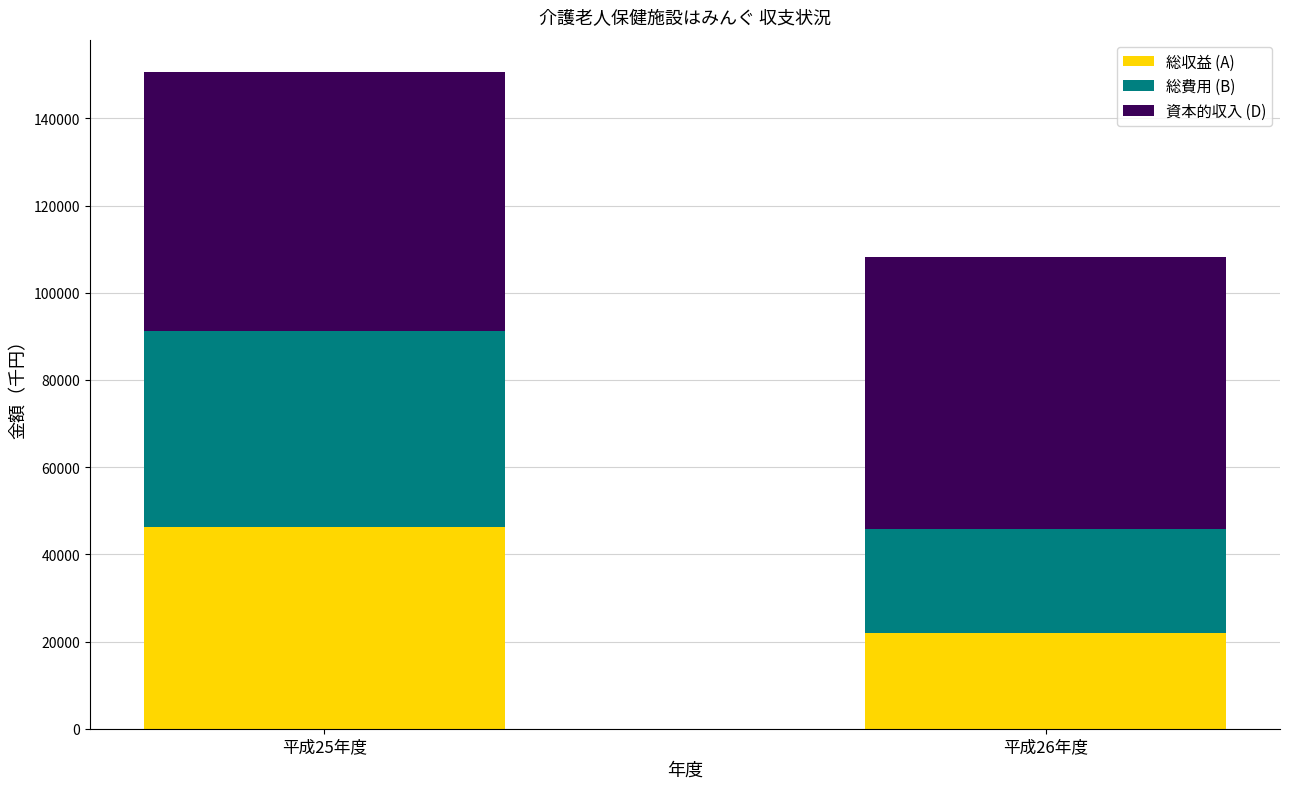

At which label does 総収益 (A) reach its peak?

平成25年度